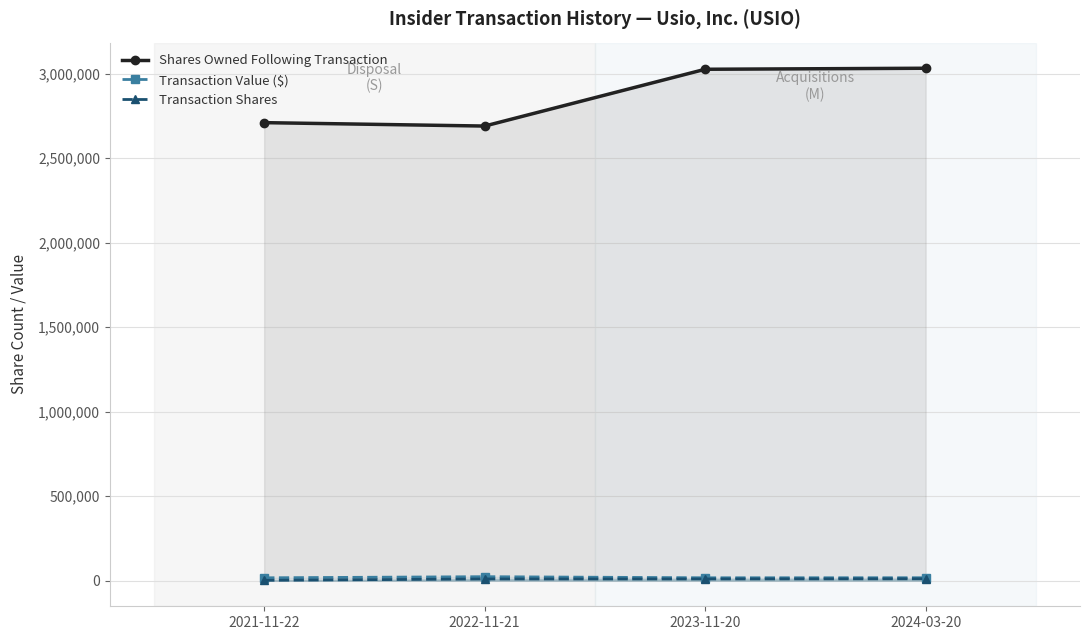

What is the label of the 2nd point from the right?

2023-11-20